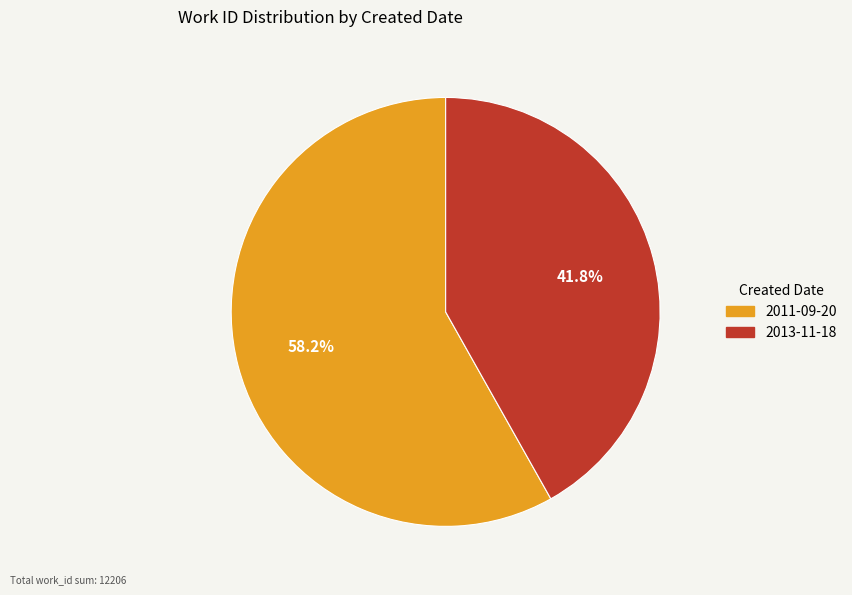

To the nearest percent, what is the average slice percentage?

50%